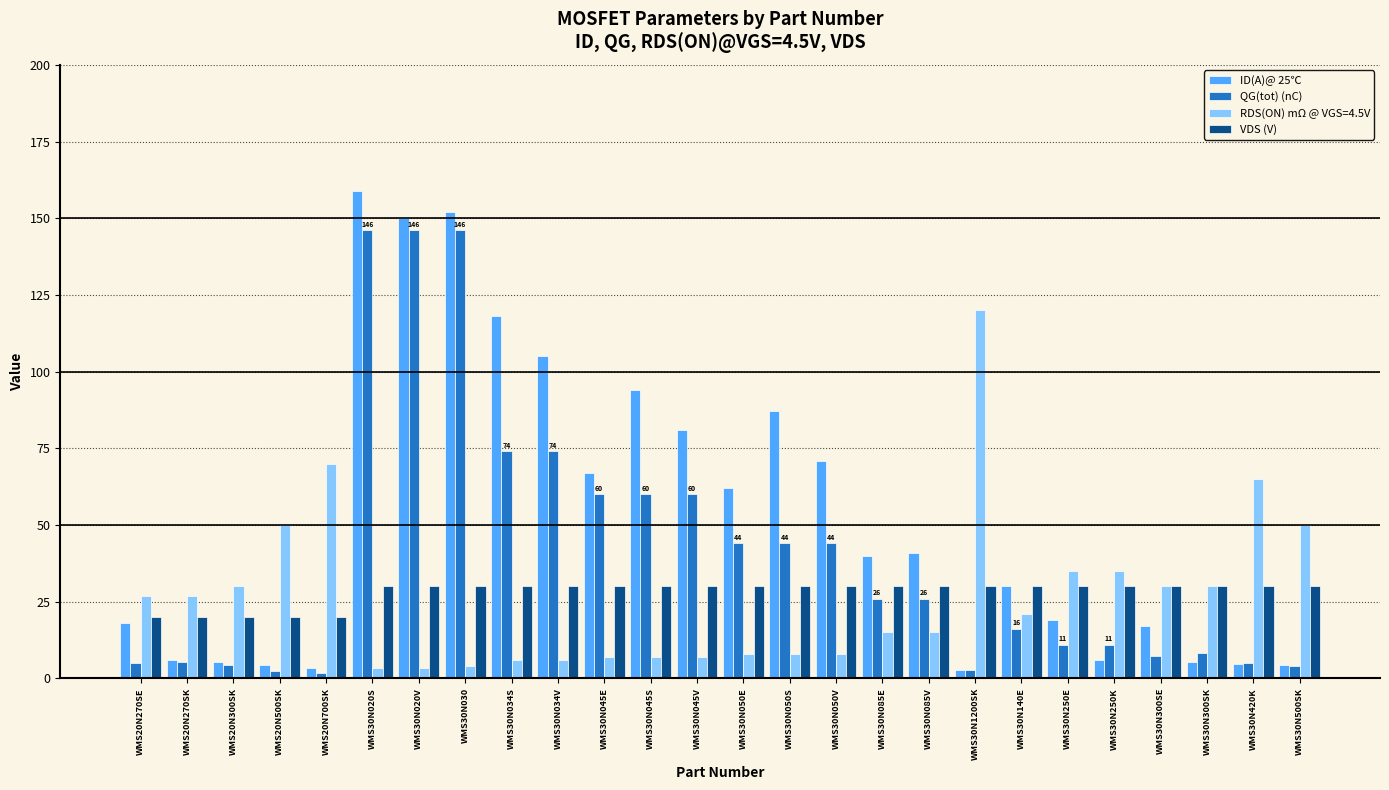

How many VDS (V) values are between 30 and 31?

21